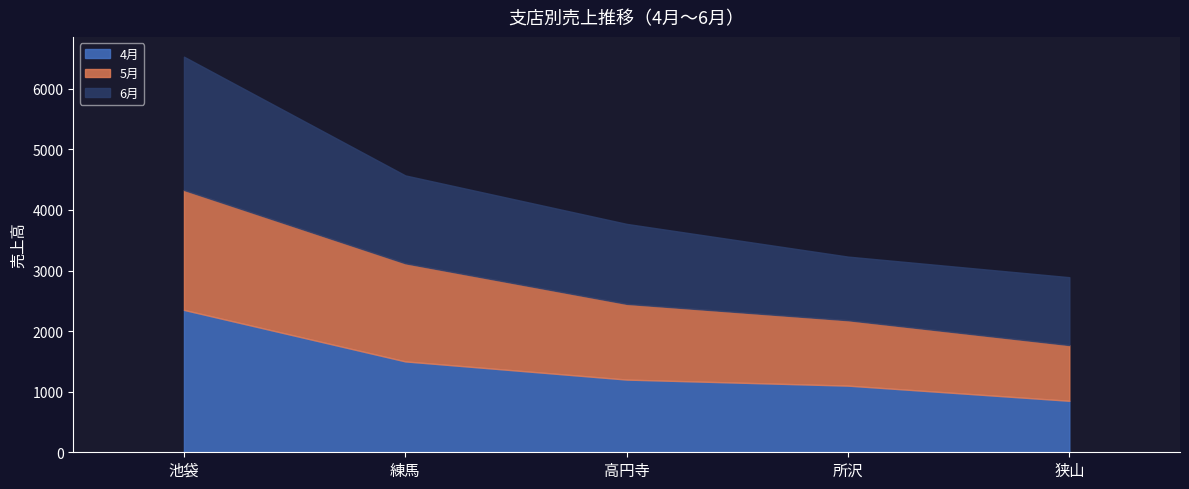

List the labels in order of 6月 value, smallest first.

所沢, 狭山, 高円寺, 練馬, 池袋